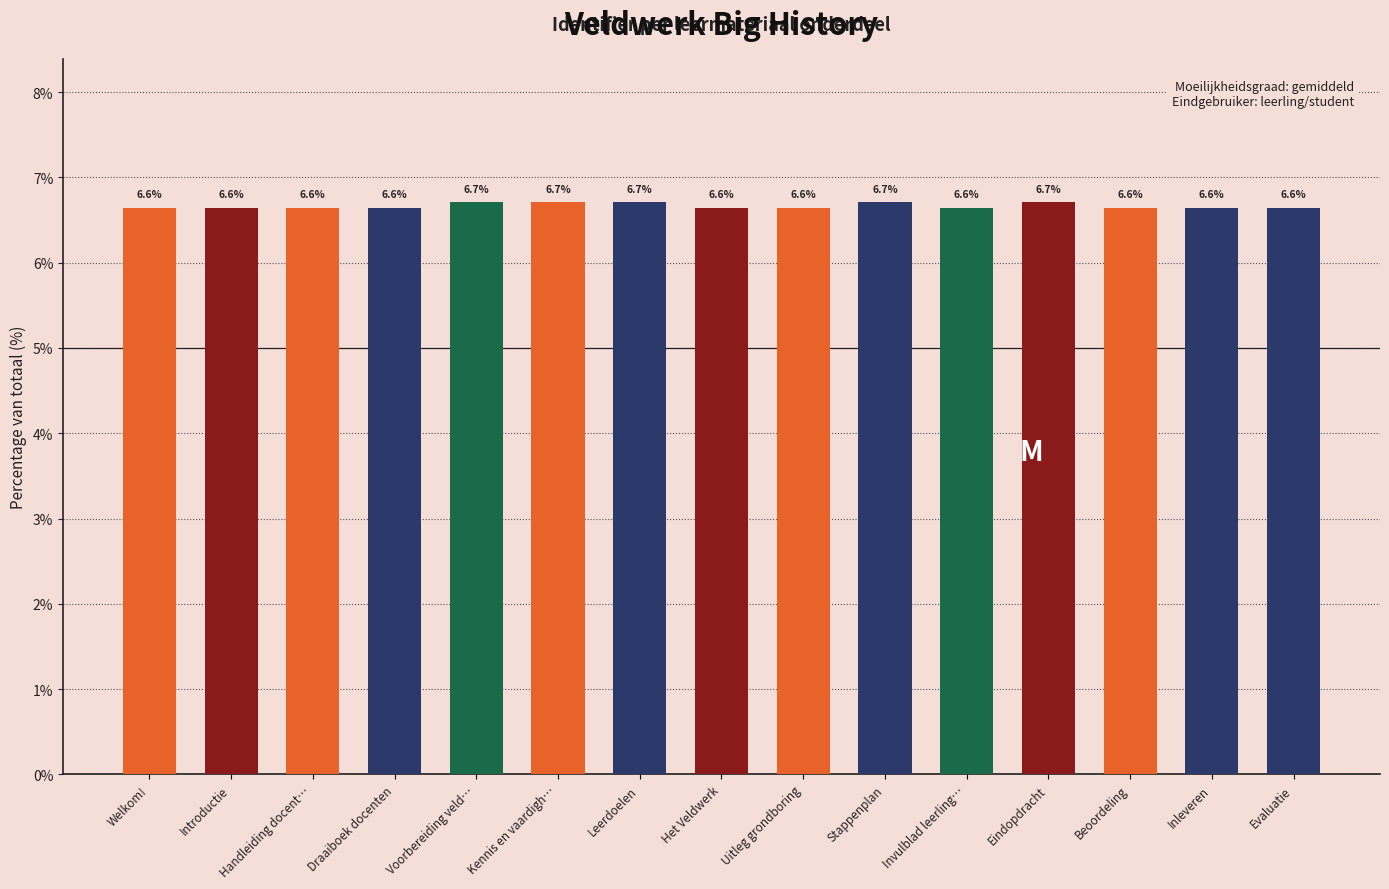

Does the chart contain stacked bars?

No